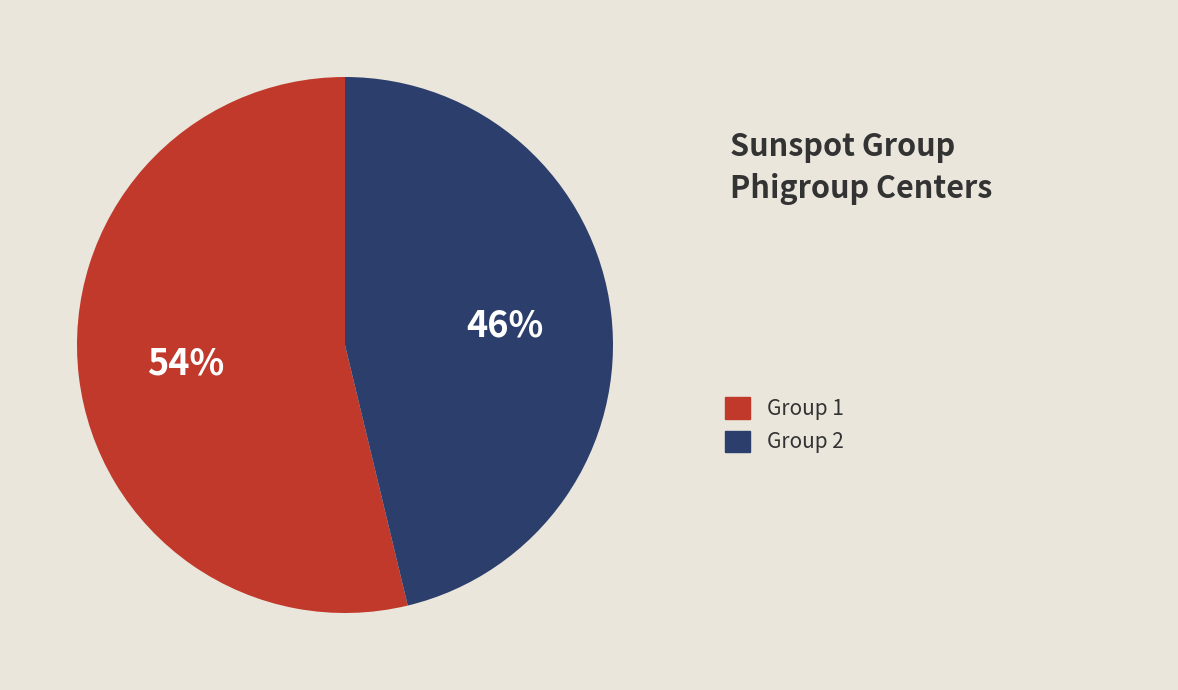

Is there a majority slice in this chart?

Yes